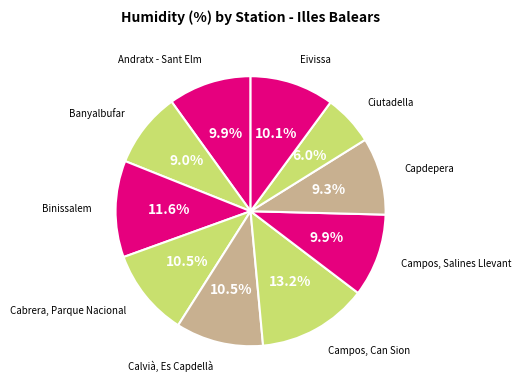

How many slices are in this pie chart?

10